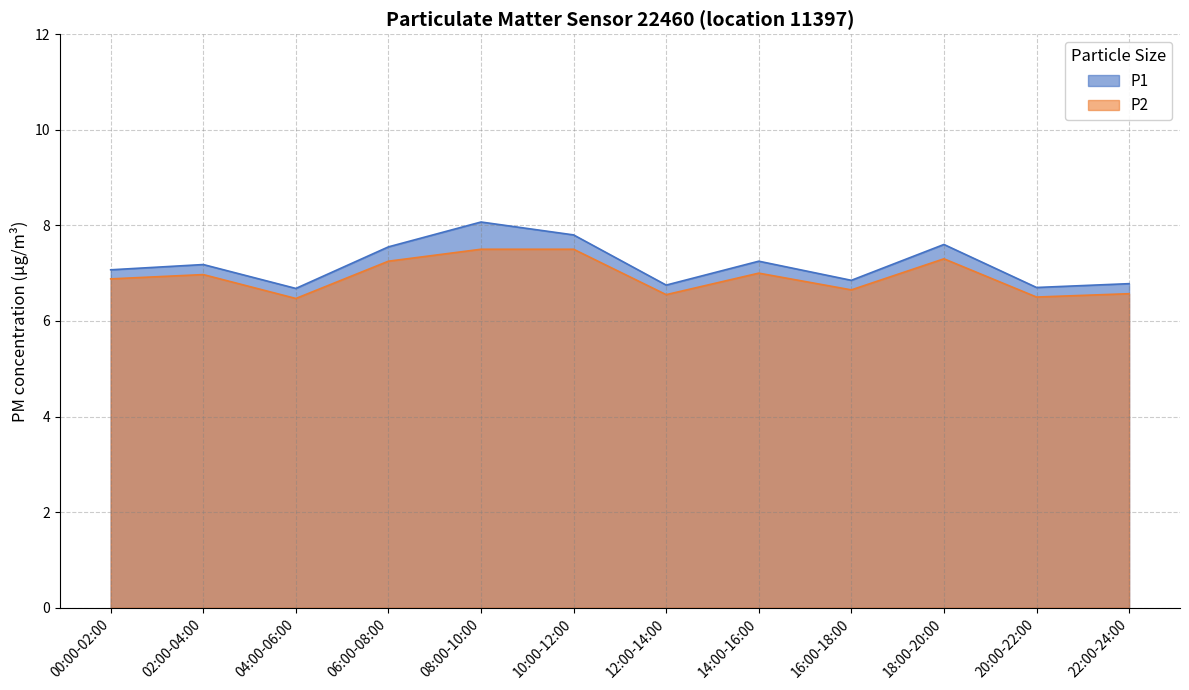

Reading right to left, what are all the values shown in this chart?

P1: 6.8	6.7	7.6	6.8	7.2	6.8	7.8	8.1	7.5	6.7	7.2	7.1
P2: 6.6	6.5	7.3	6.7	7.0	6.5	7.5	7.5	7.2	6.5	7.0	6.9